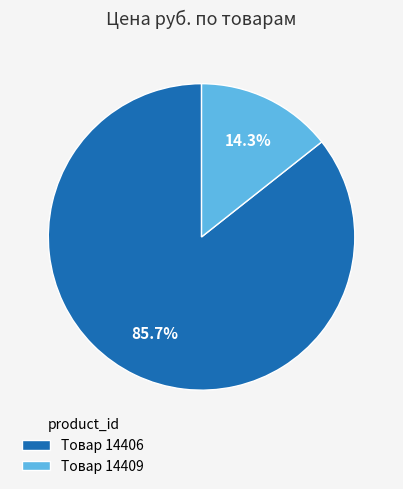

Which has a higher value, Товар 14409 or Товар 14406?

Товар 14406